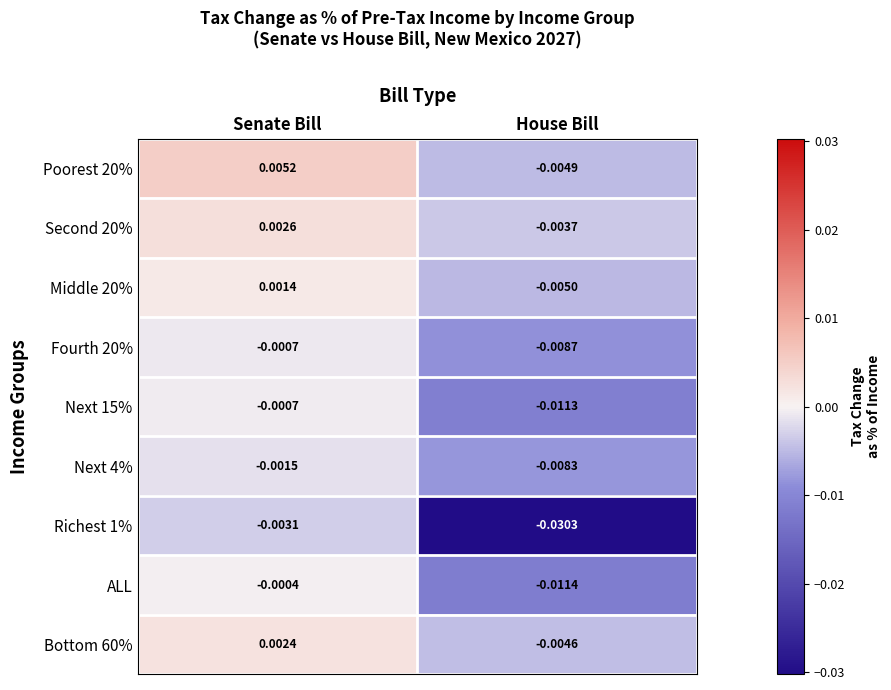

Between Senate Bill and House Bill, which series saw the biggest shift?

Richest 1%